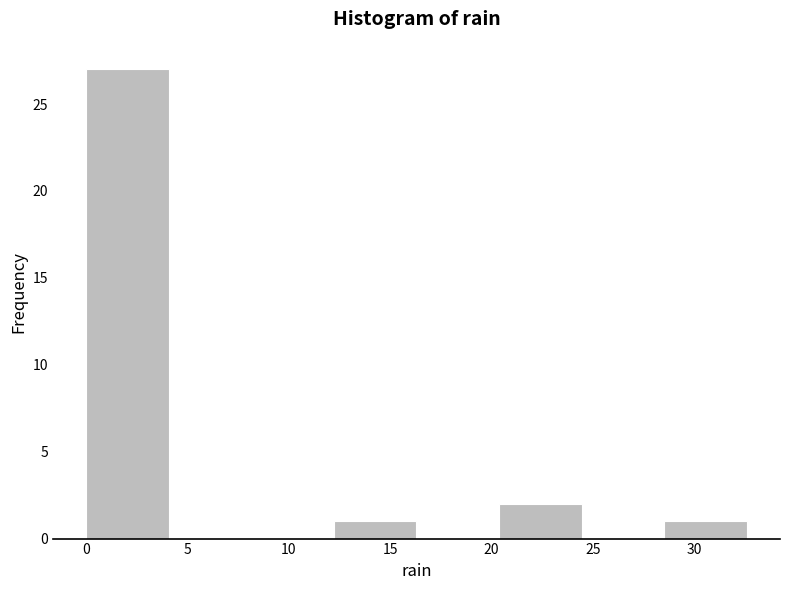

Over which range of the x-axis is the bar tallest?

0.0 to 4.0